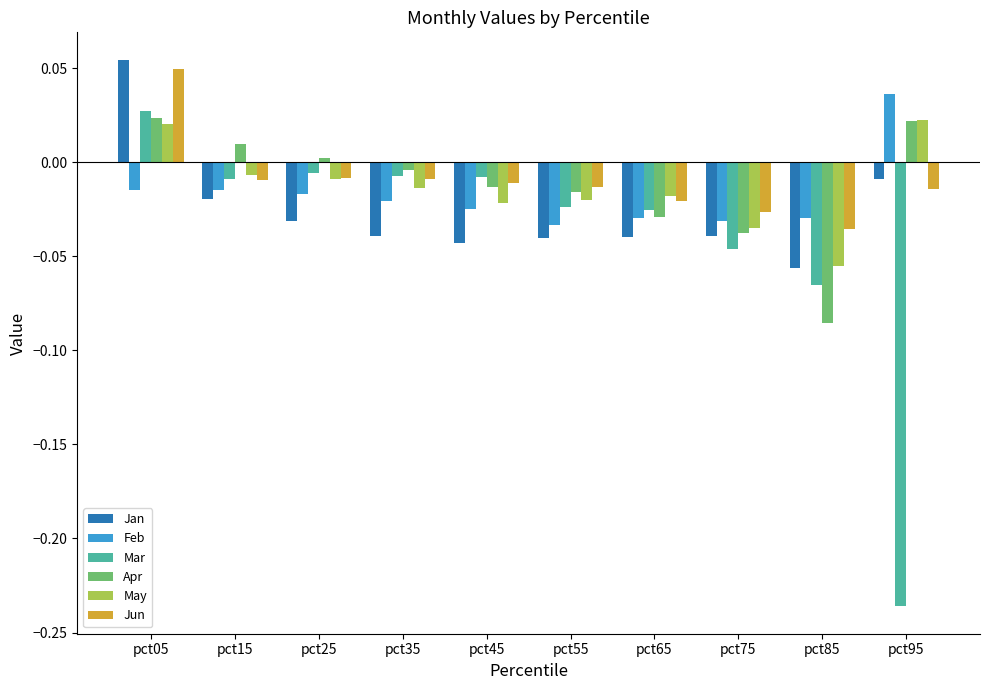

True or false: Apr has a value of -0.0 at pct45.

True